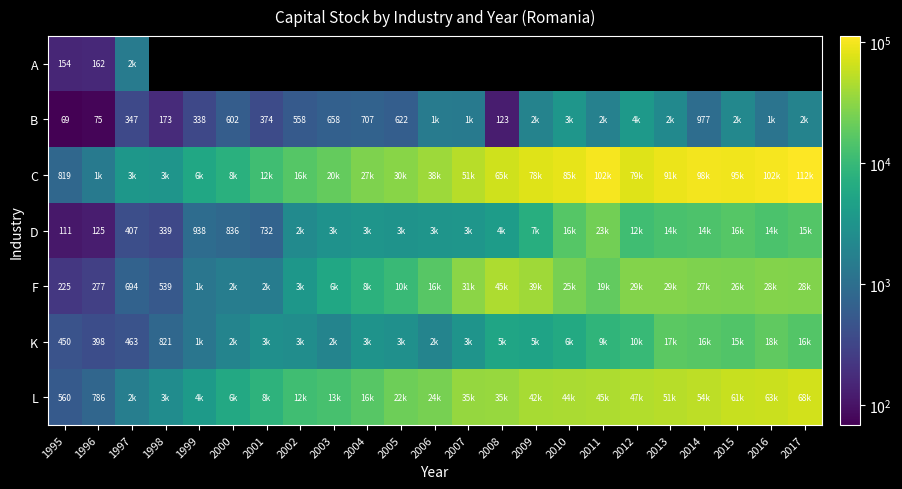

At which label does D first exceed 3239?

2004